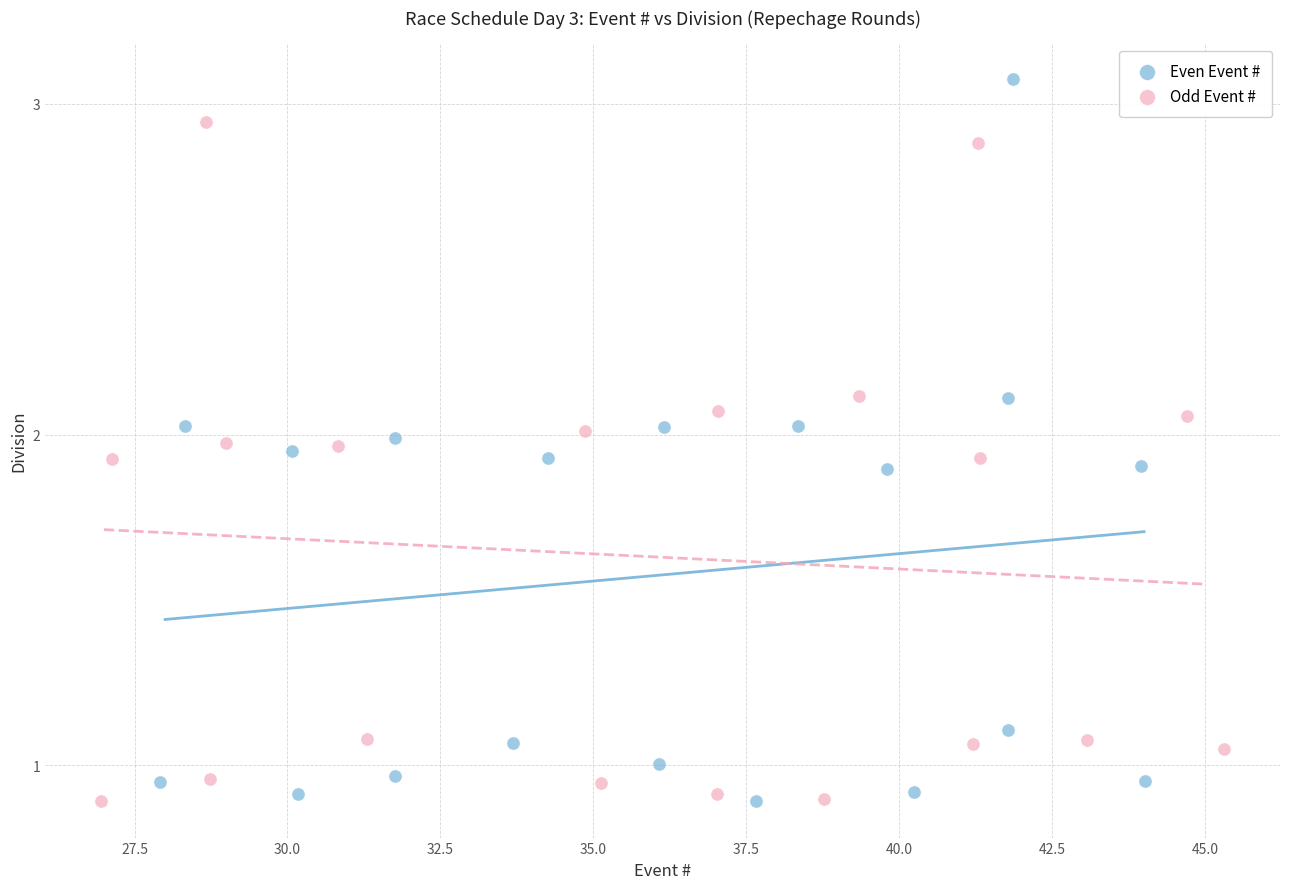

What are all the series names shown in the legend?

Even Event #, Odd Event #